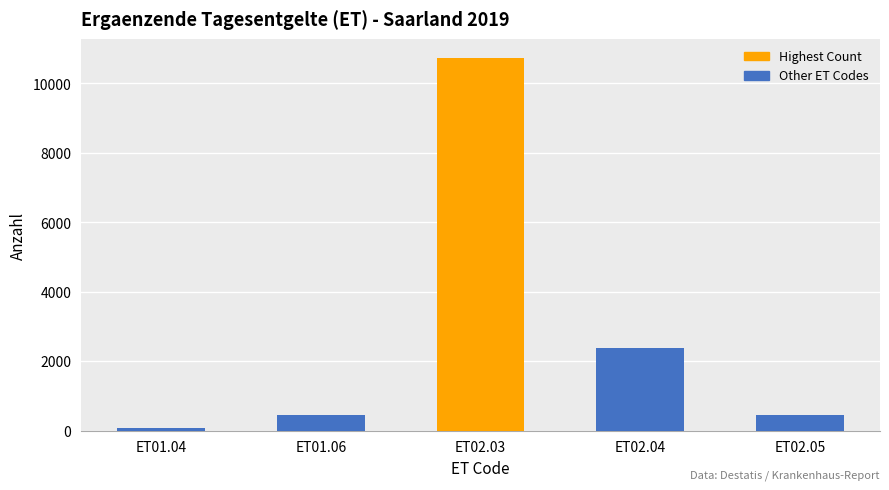

Which label corresponds to the smallest value in the chart?

ET01.04